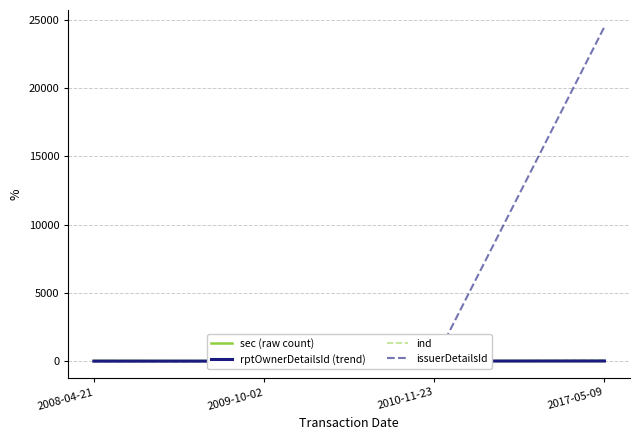

What is the sum of all ind values?

171